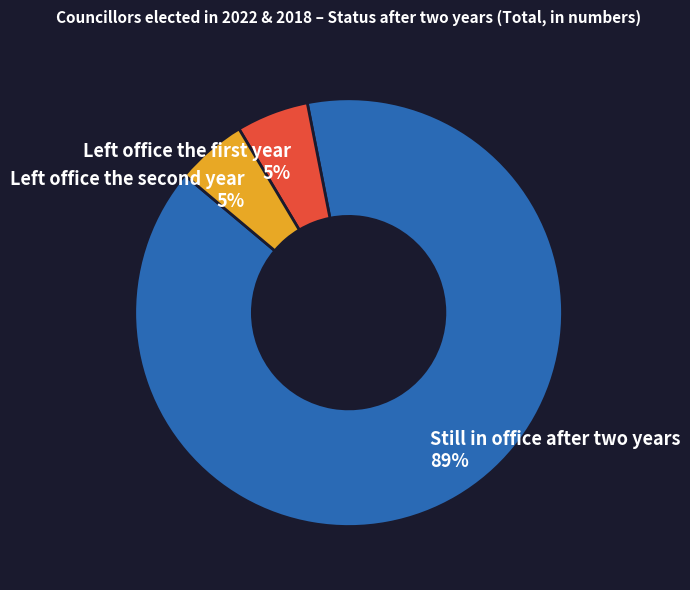

What is the largest slice in the pie chart?

Still in office after two years 89%